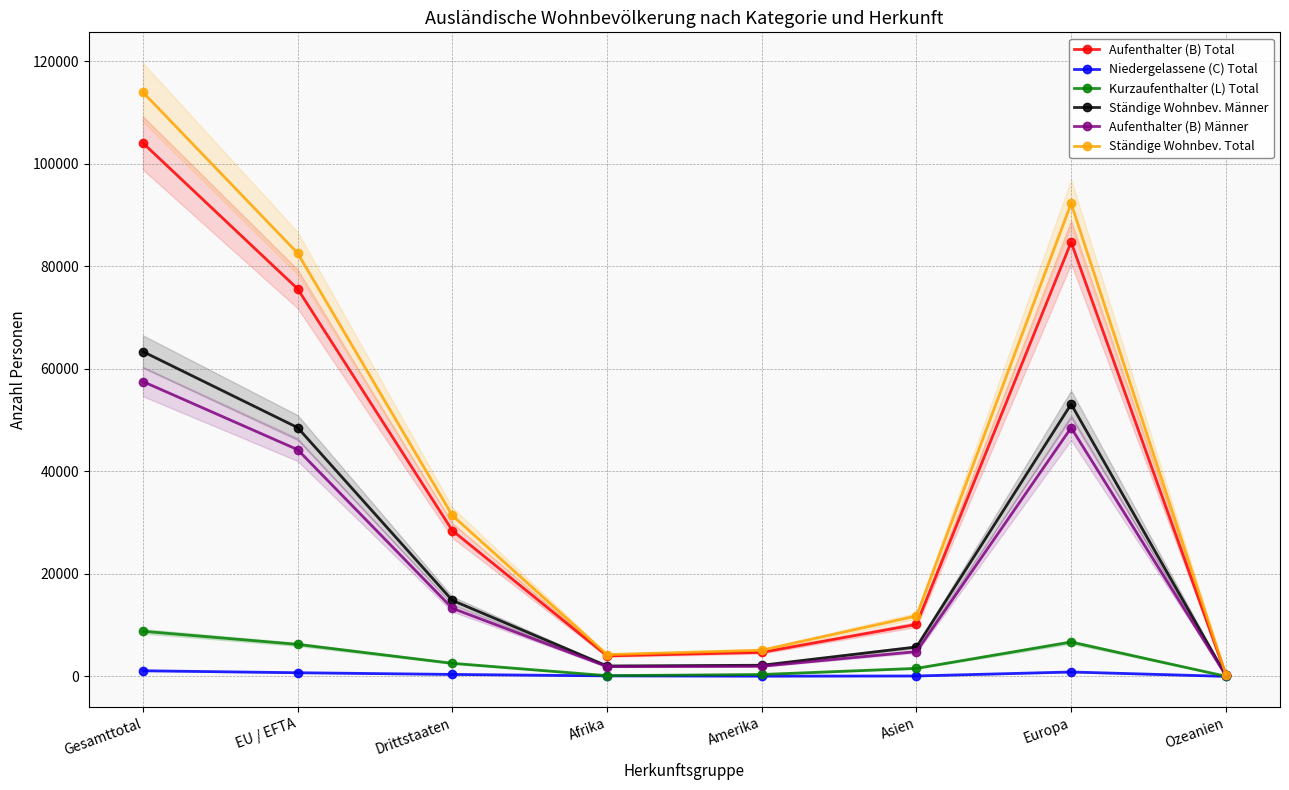

At which label does Niedergelassene (C) Total first exceed 385?

Gesamttotal